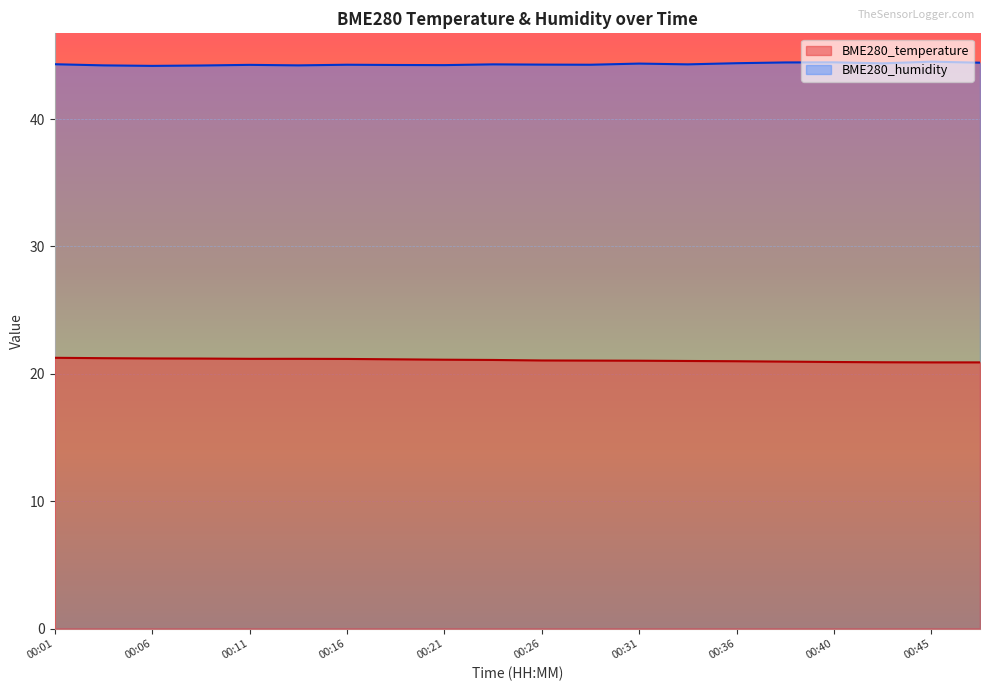

What is the sum of the BME280_humidity values at 00:28 and 00:31?

88.6